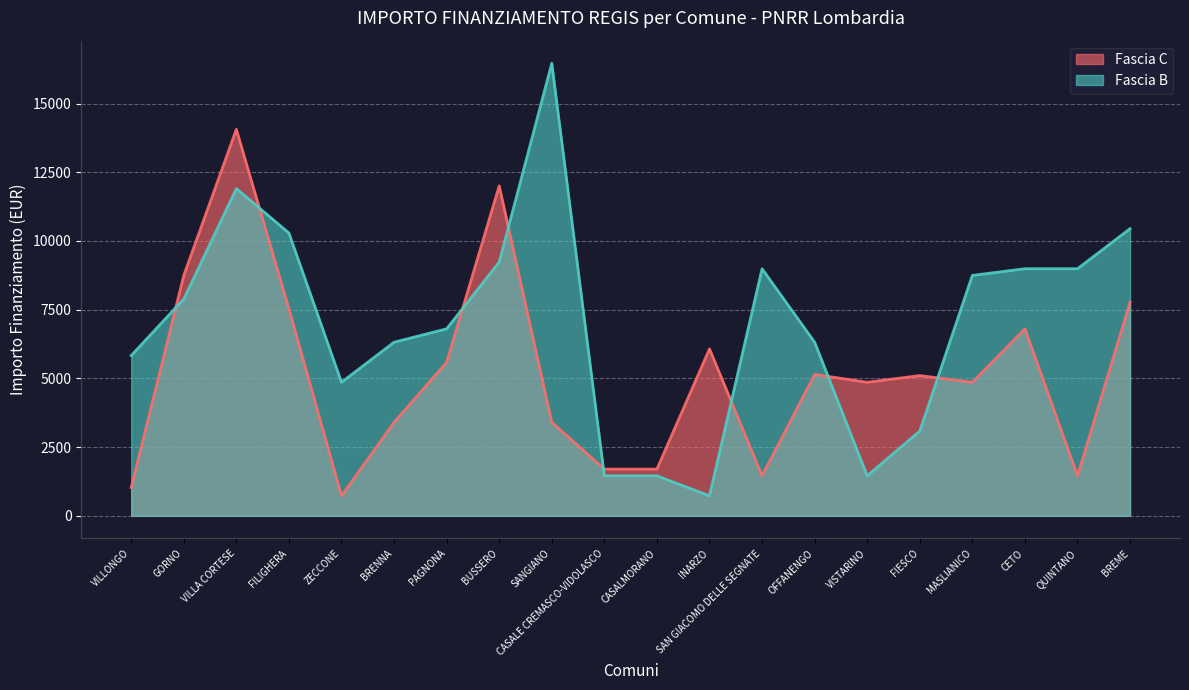

How many data points in Fascia C are above 5103?

9